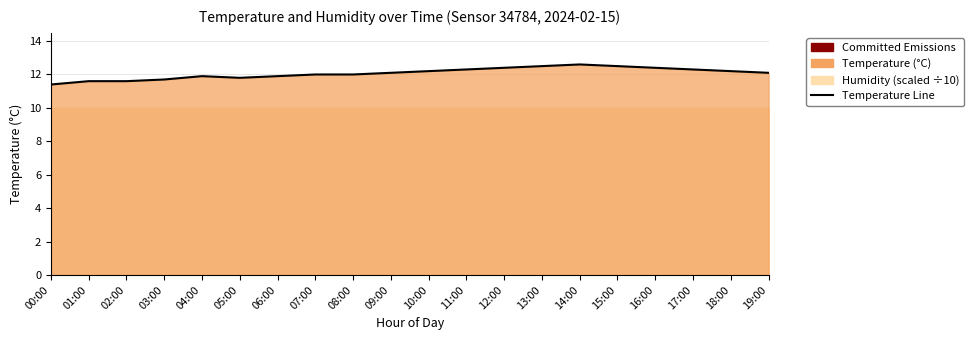

At which label is the value closest to 12?

07:00